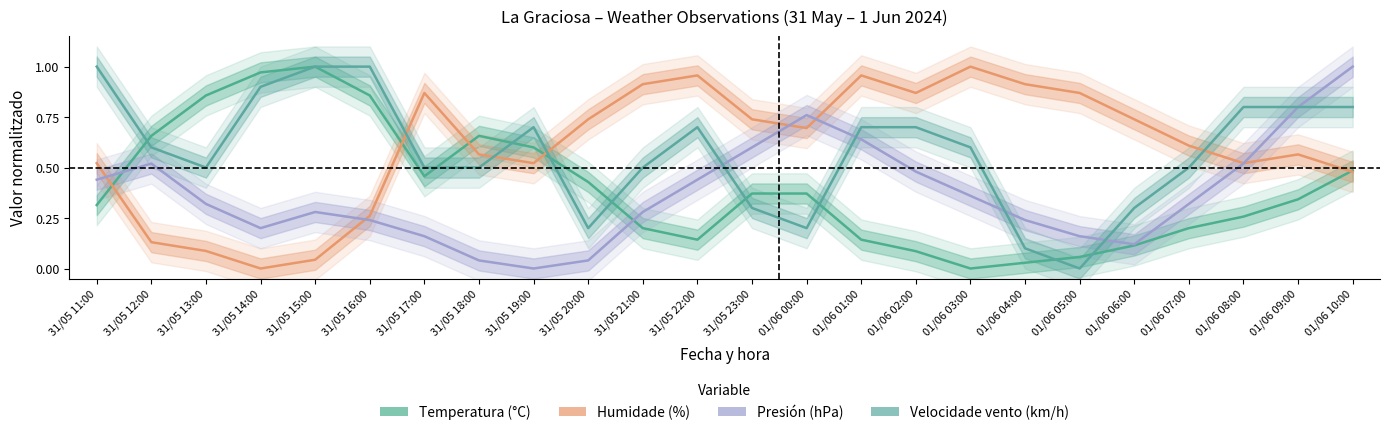

Is it true that Temperatura (°C) equals 0.5 at 31/05 14:00?

False